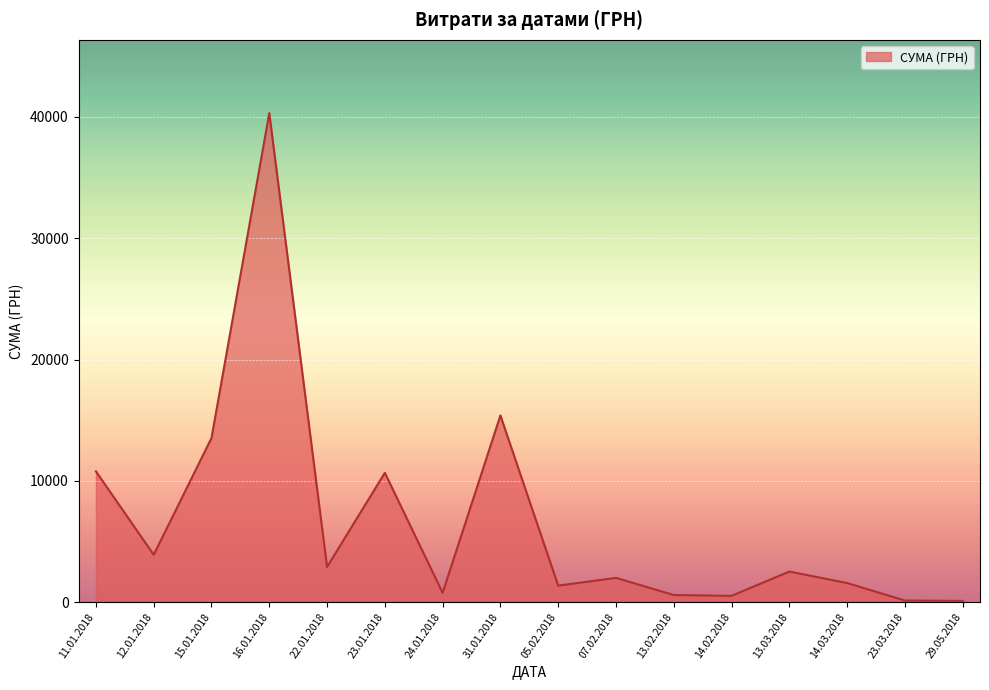

Does the chart have visible grid lines?

Yes